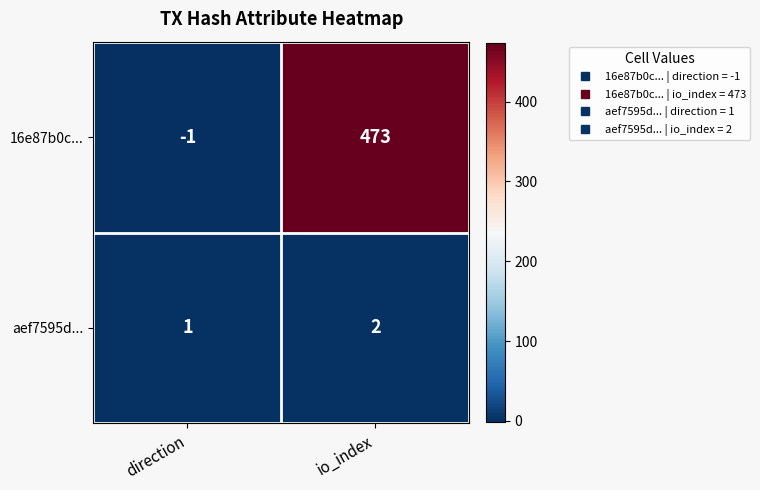

At which category is the sum across all series the highest?

io_index